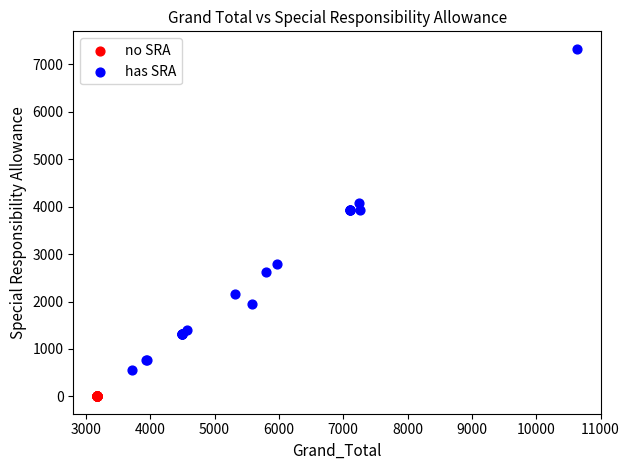

Which series reaches the maximum Y coordinate?

has SRA